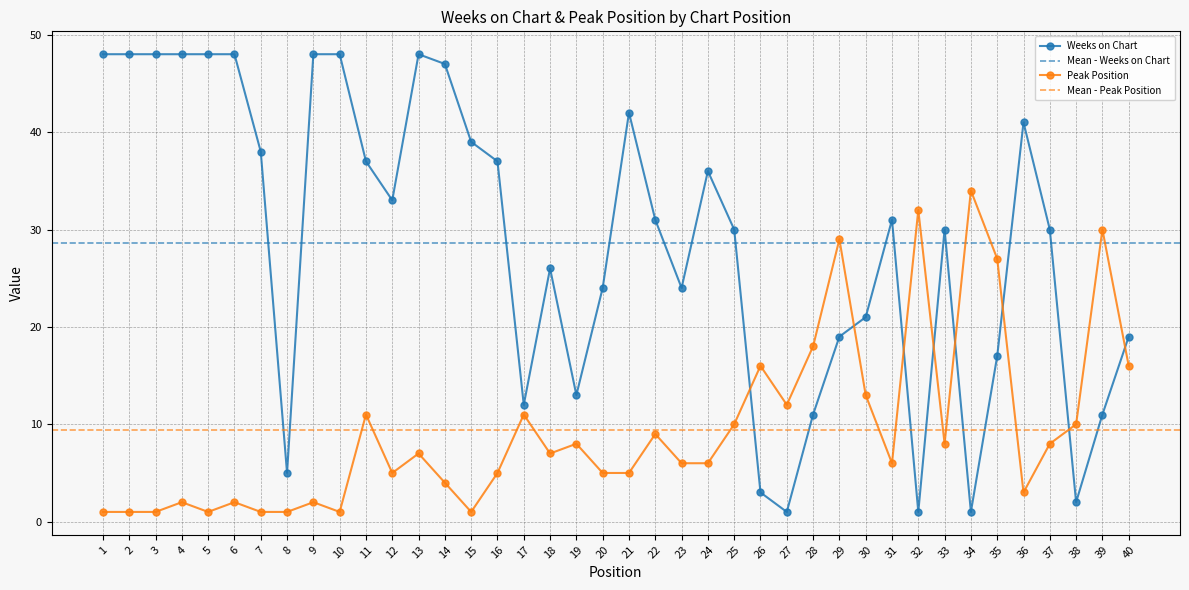

Where does the Weeks on Chart series first go above 31?

1